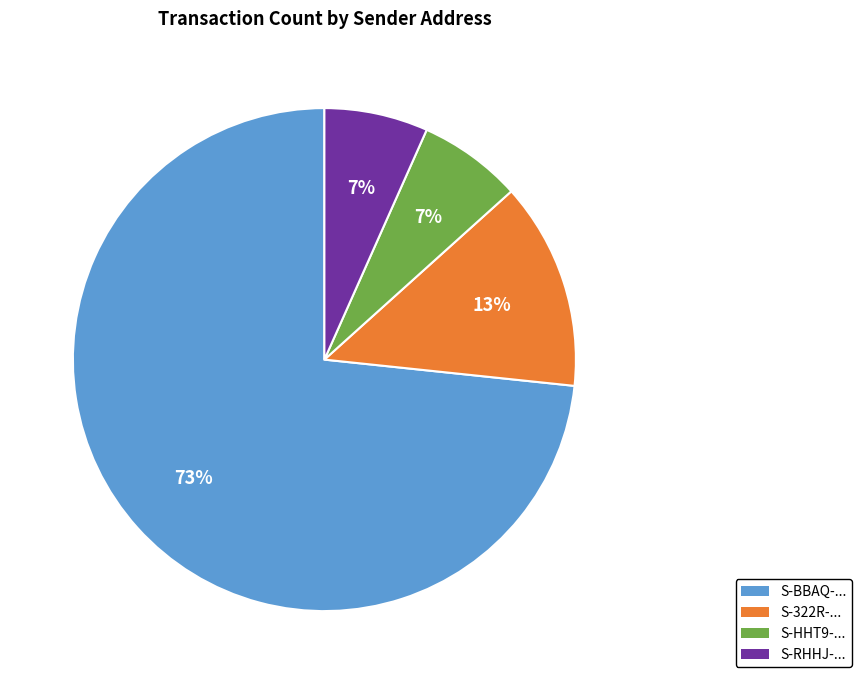

Is there a majority slice in this chart?

Yes